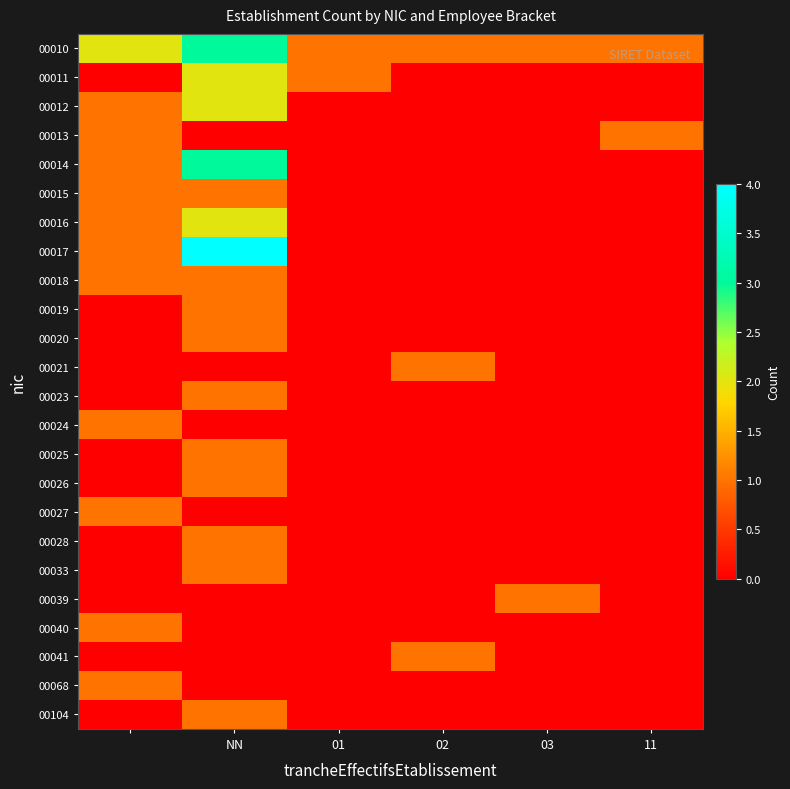

Rank the series by their maximum value, from highest to lowest.

00017, 00010, 00014, 00011, 00012, 00016, 00013, 00015, 00018, 00019, 00020, 00021, 00023, 00024, 00025, 00026, 00027, 00028, 00033, 00039, 00040, 00041, 00068, 00104